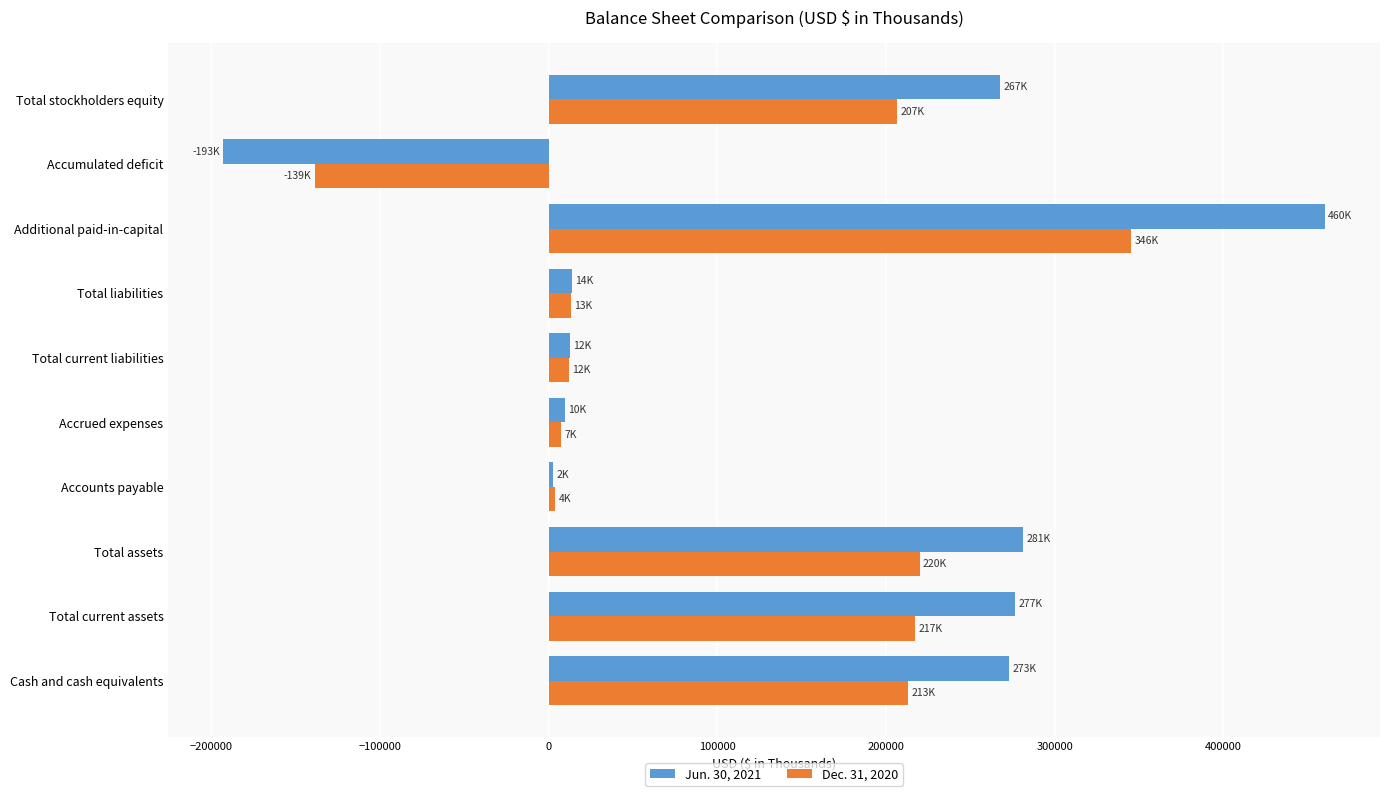

What is the difference between the highest and lowest values at Total assets?

61171